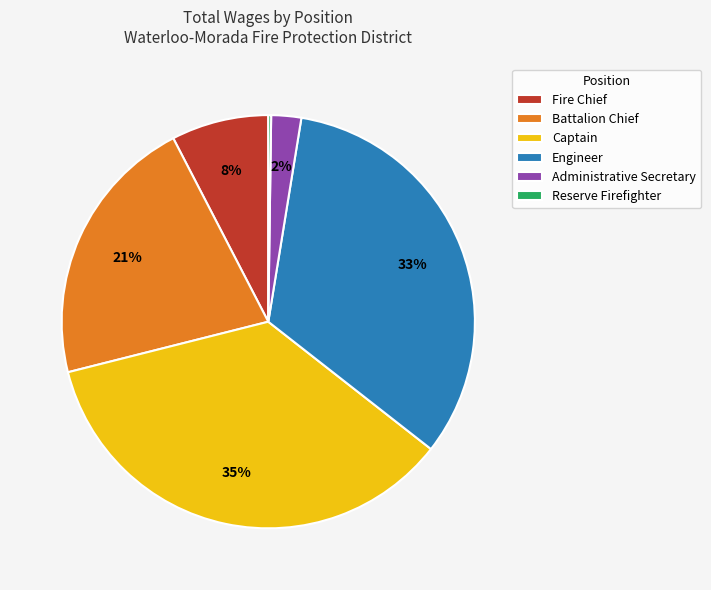

Is the sum of Battalion Chief and Engineer greater than half?

Yes